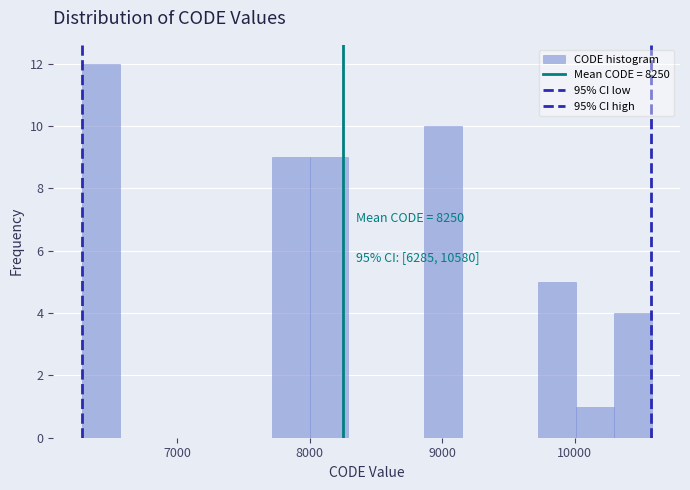

Around what value on the x-axis is the tallest bar? Give the approximate position of its centre, as read against the axis.

6400